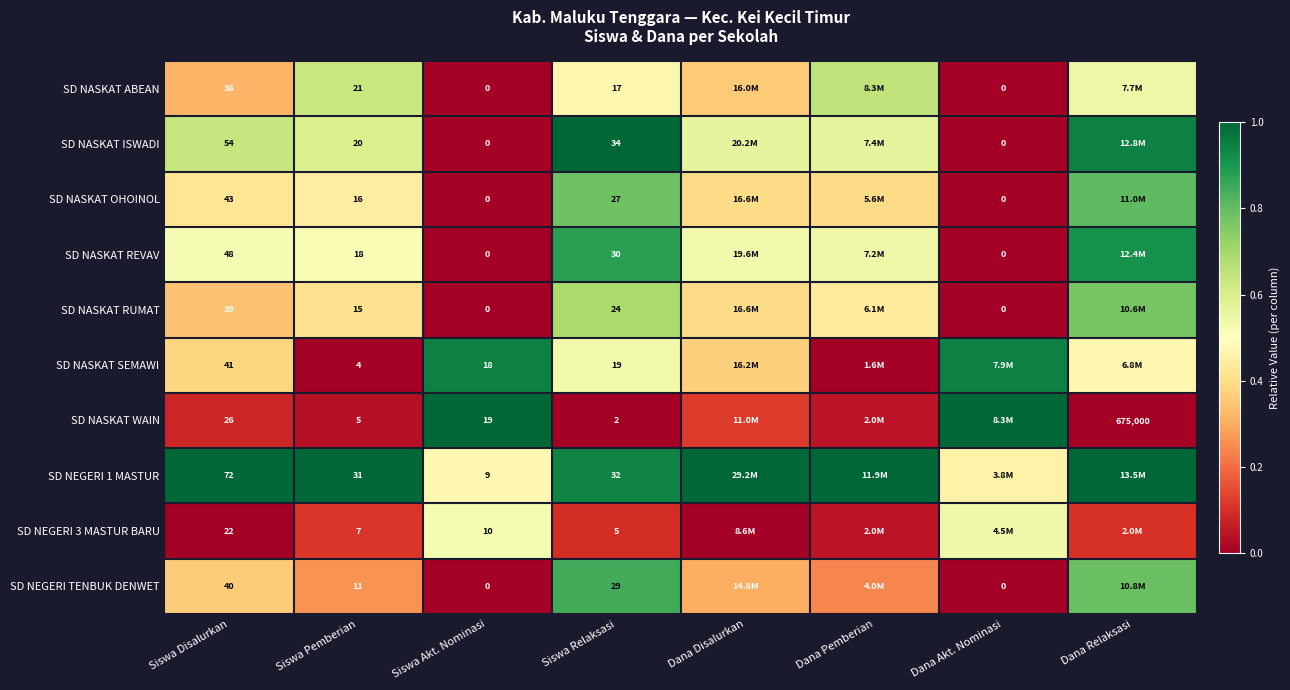

Is the value of SD NASKAT ISWADI at Siswa Akt. Nominasi greater than the value of SD NEGERI TENBUK DENWET at Siswa Relaksasi?

No